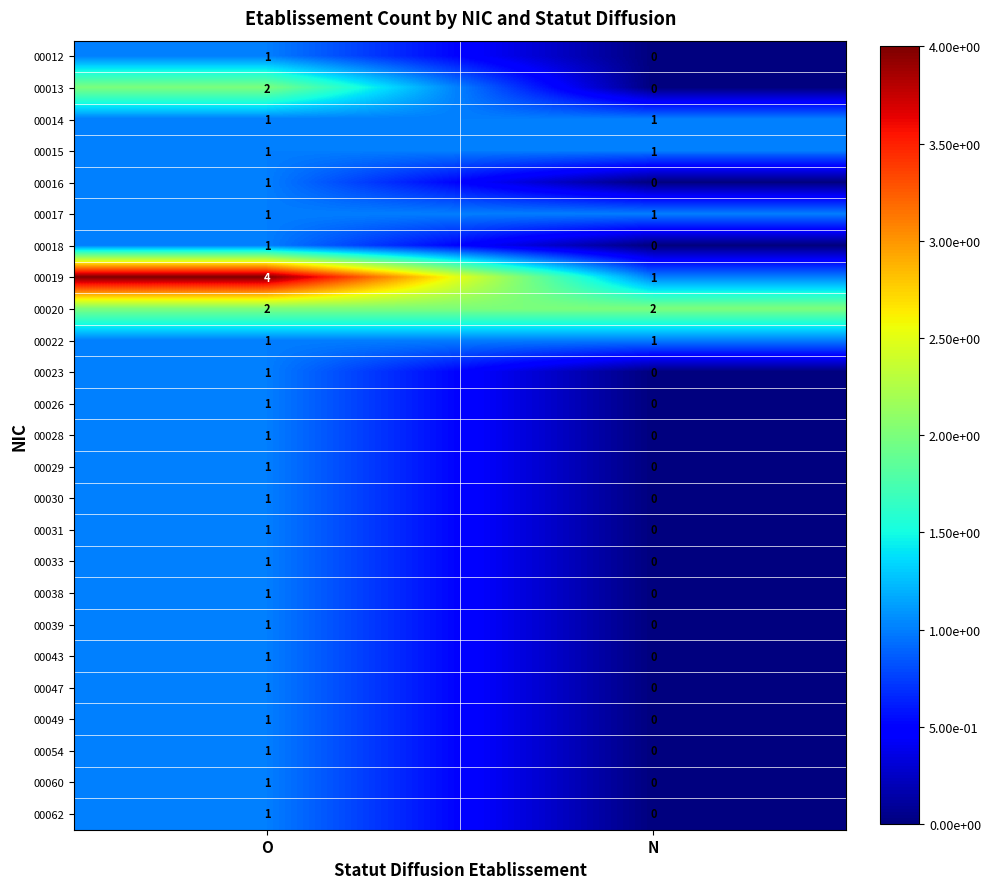

At which label is 00054 closest to 0?

N